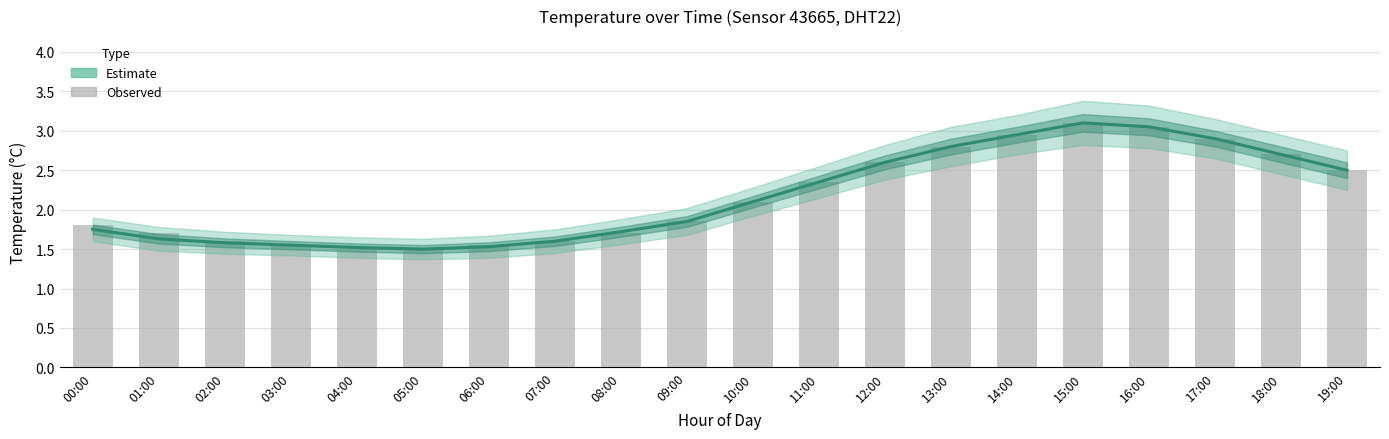

How many distinct data groups are displayed?

2